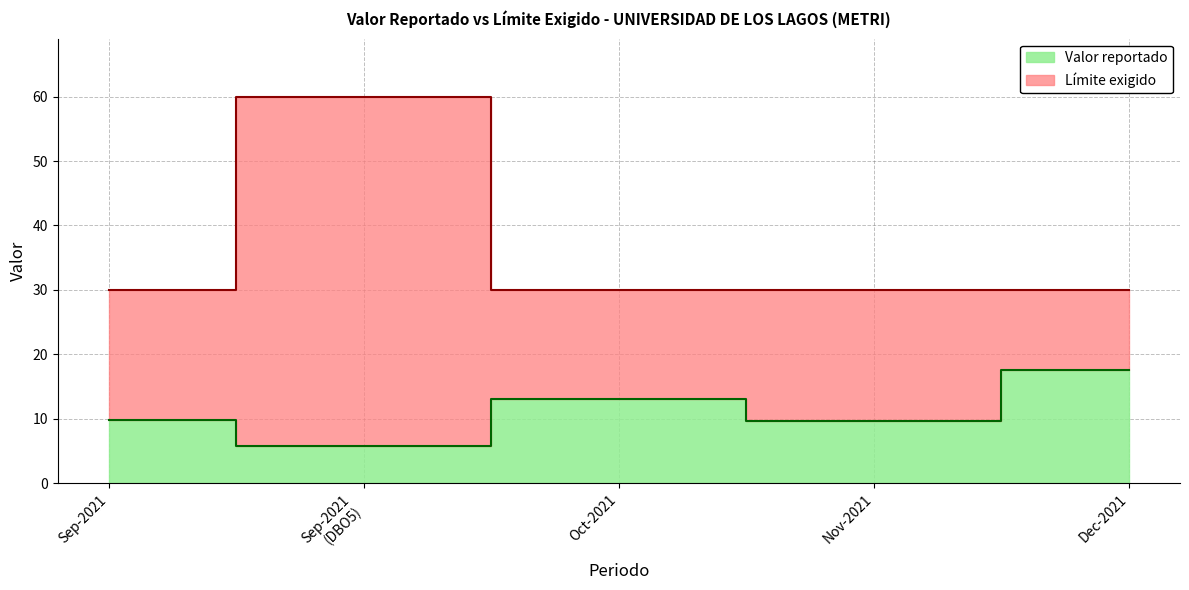

What position from the right is Sep-2021 (DBO5)?

4